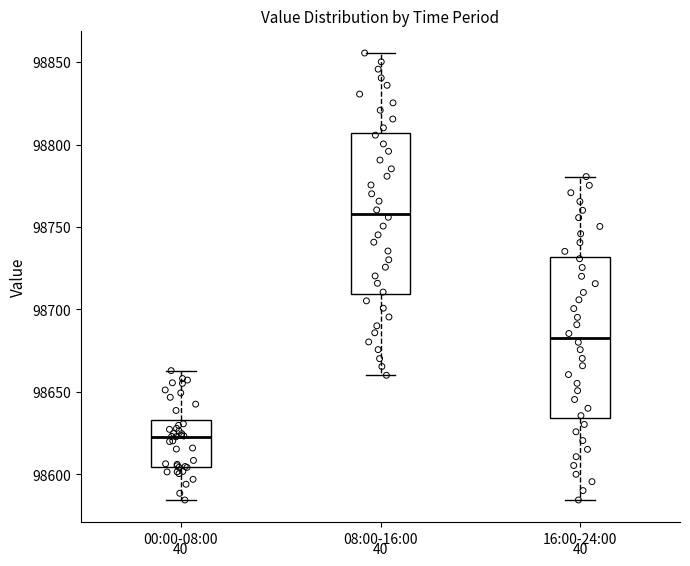

Where does the lower whisker of the box for 08:00-16:00 end on the y-axis? The values are not printed on the chart, so give them approximately, as read against the axis.

98660